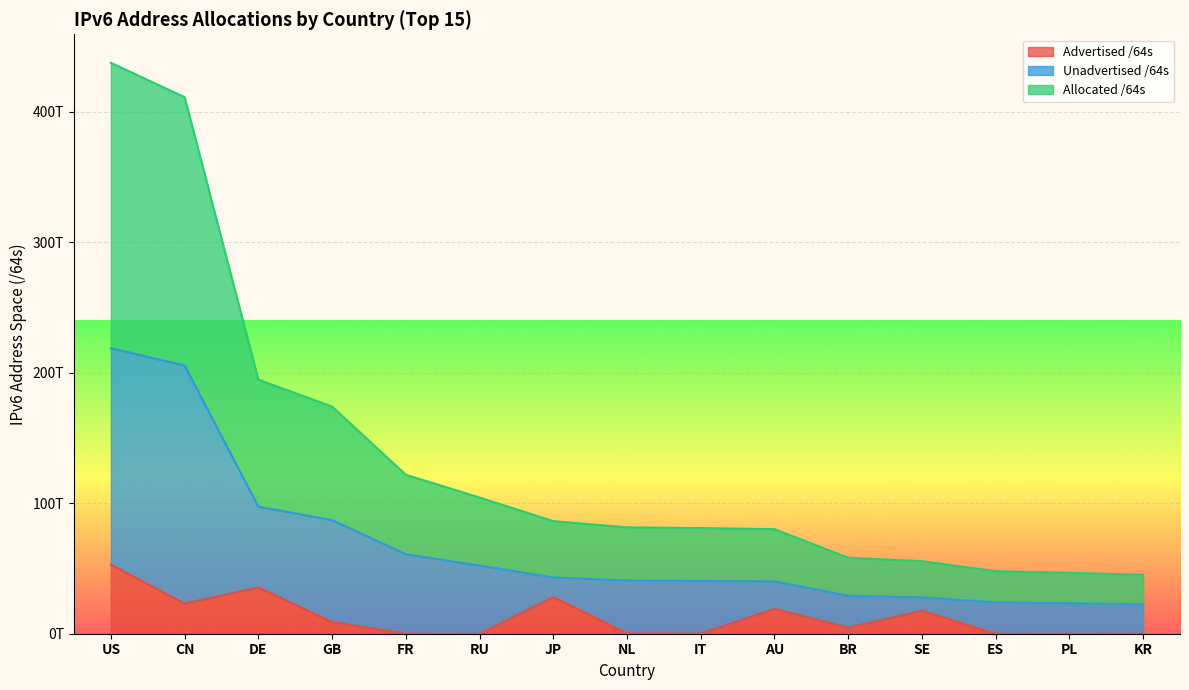

What is the maximum value shown in the chart?

218666979753984